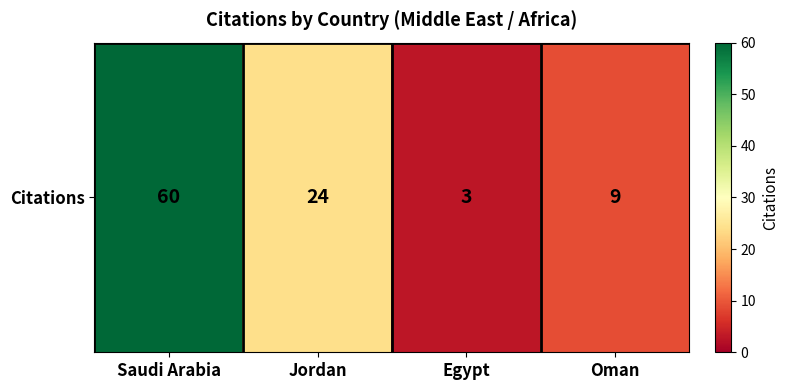

How many data points are above 24?

1